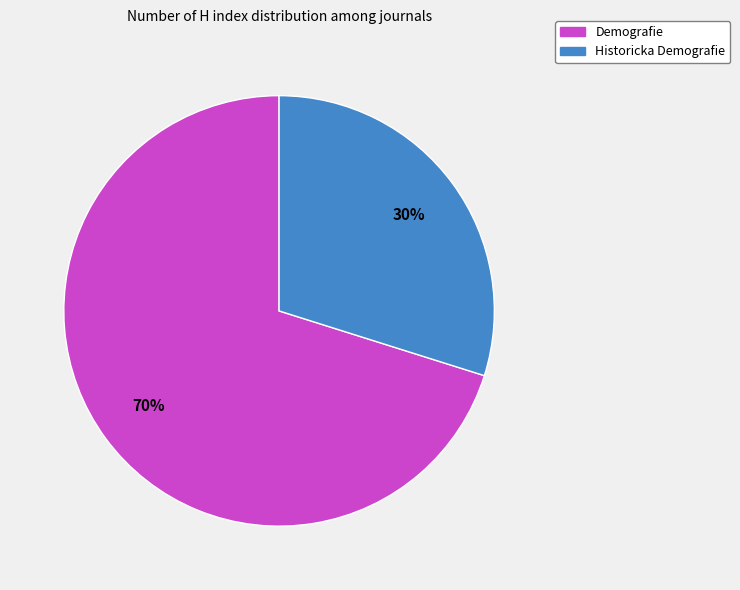

Which has a higher value, Demografie or Historicka Demografie?

Demografie